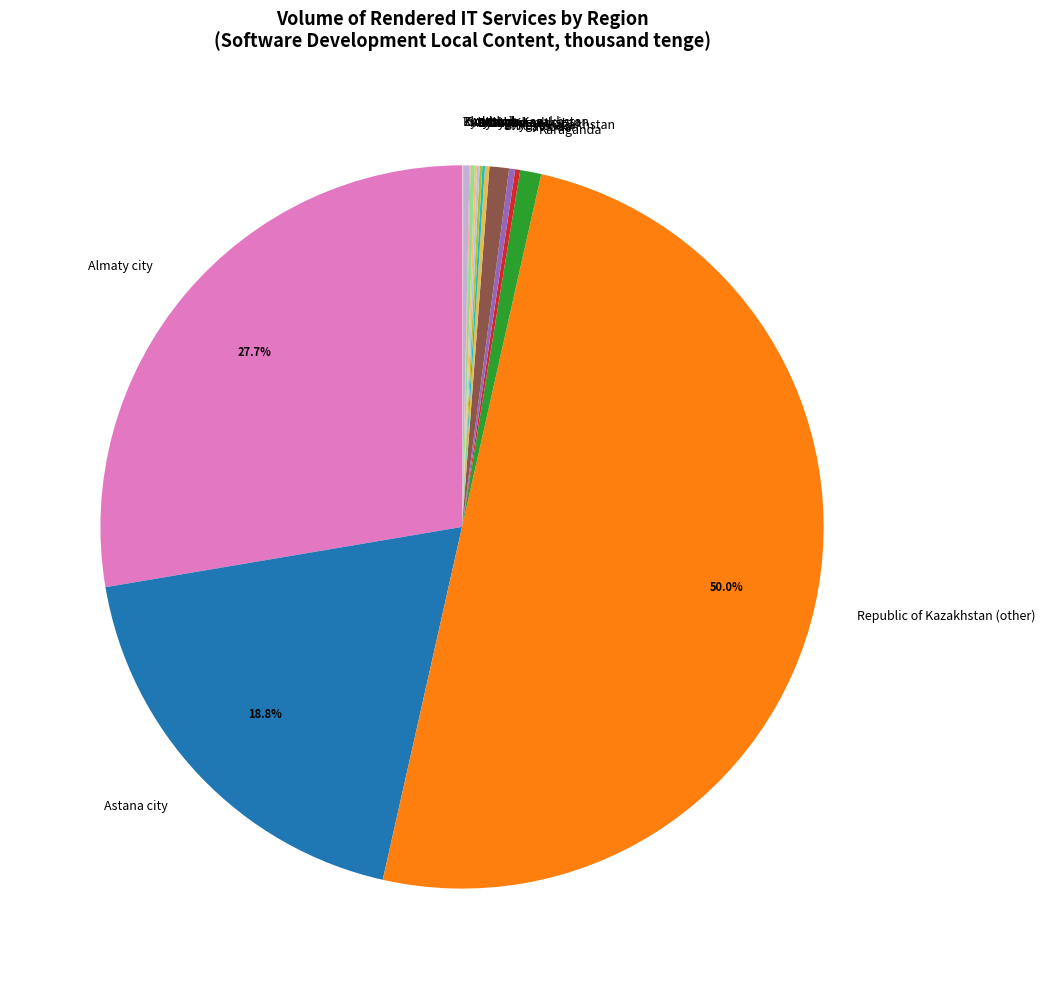

To the nearest percent, what portion does Republic of Kazakhstan (other) represent?

50%